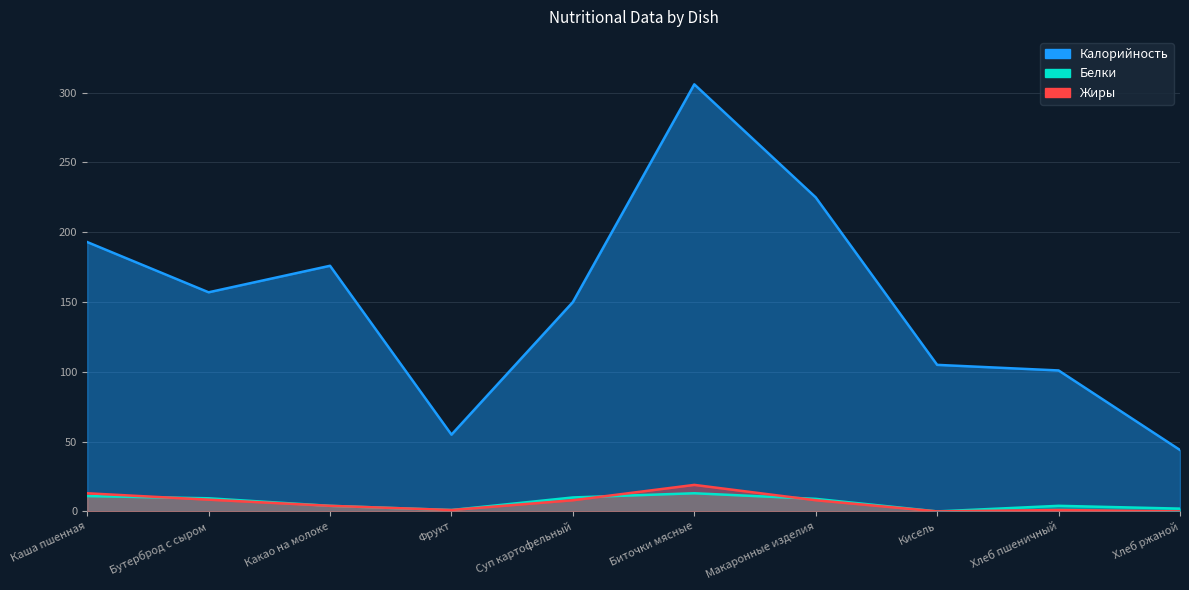

What is the average value of the Жиры series?

6.2